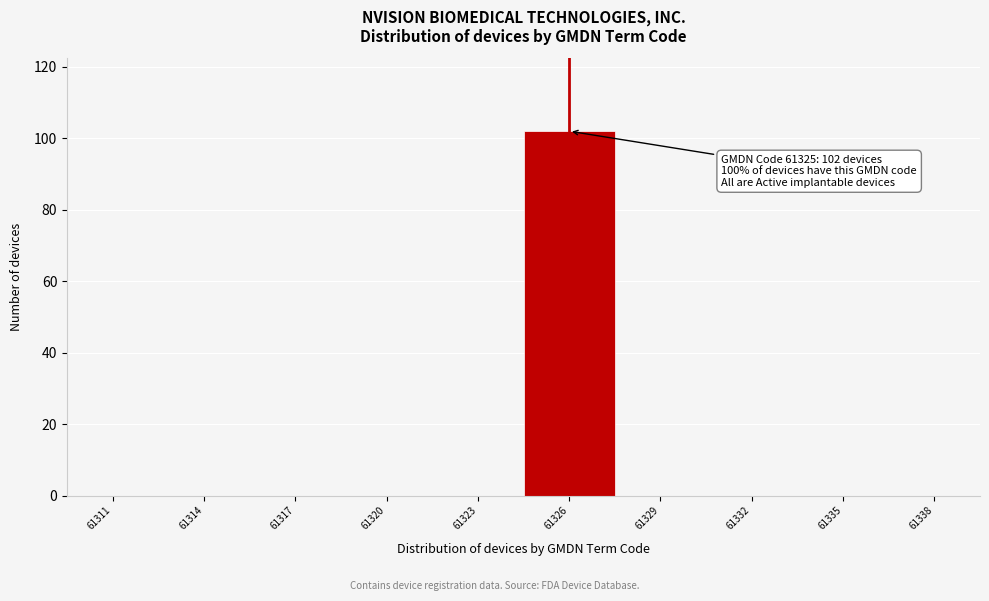

Reading right to left, what are all the values shown in this chart?

61338=0	61335=0	61332=0	61329=0	61326=102	61323=0	61320=0	61317=0	61314=0	61311=0